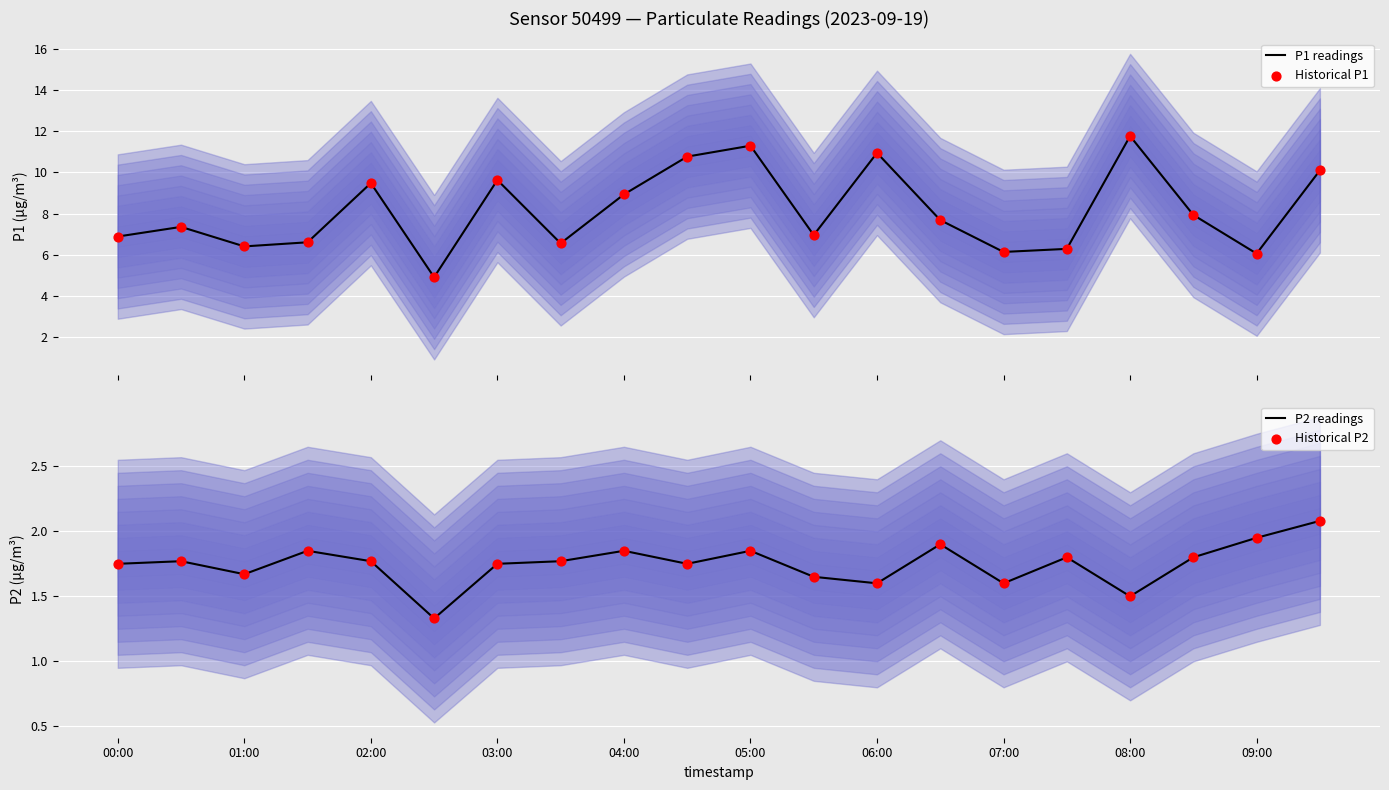

What is the maximum value for P1 readings?

11.8